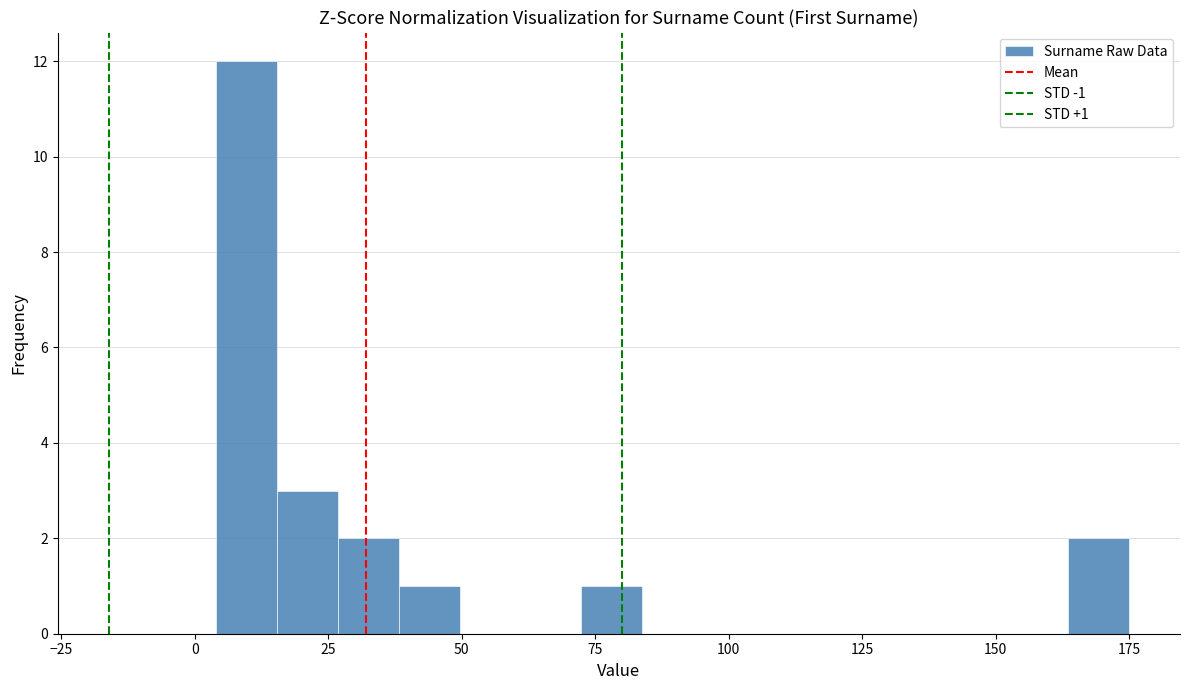

Around what value on the x-axis is the tallest bar? Give the approximate position of its centre, as read against the axis.

10